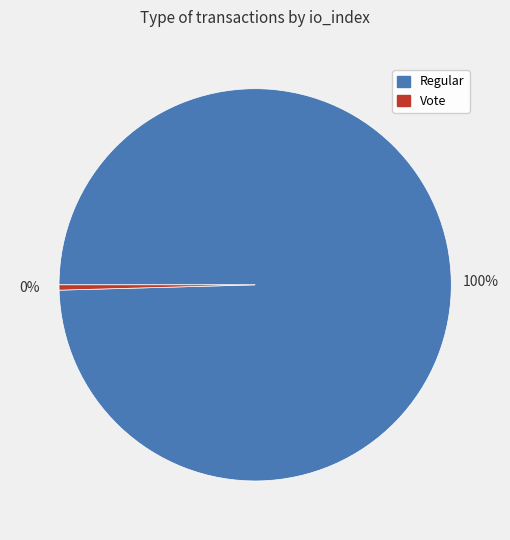

The Vote slice represents 14% of the pie. True or false?

False